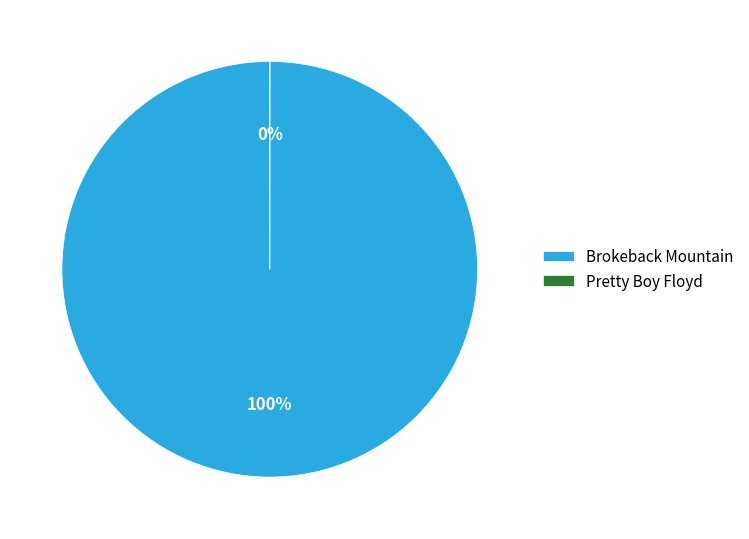

To the nearest percent, what is the difference between the largest and smallest slice percentages?

100%